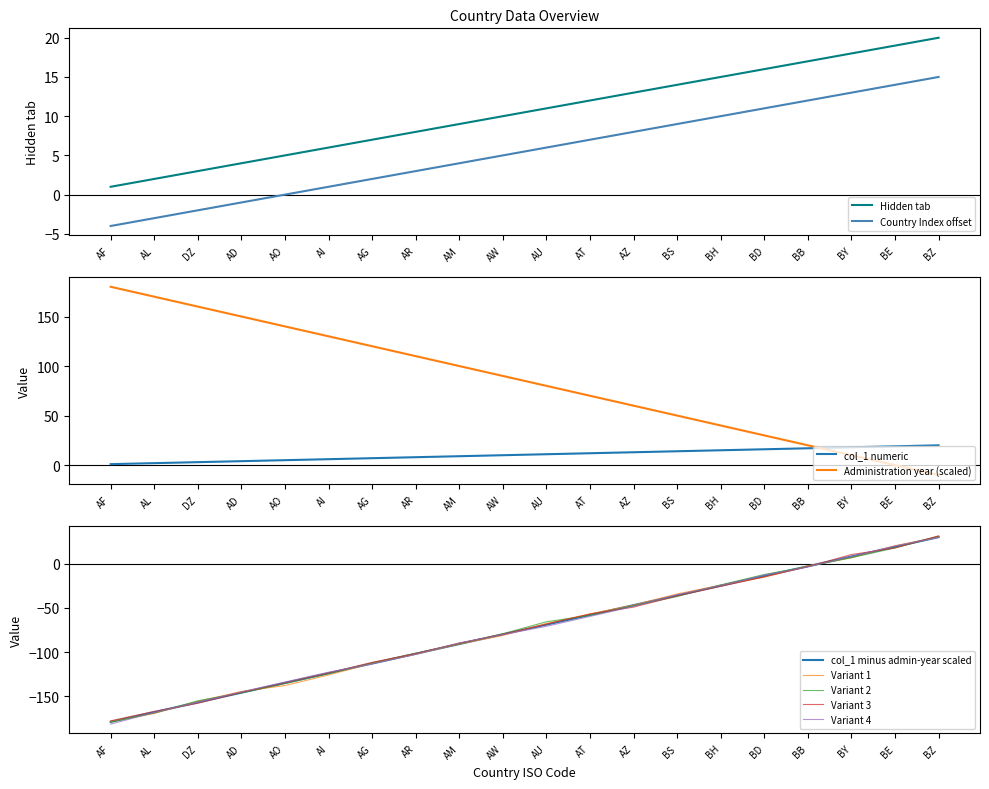

What position from the right is AI?

15